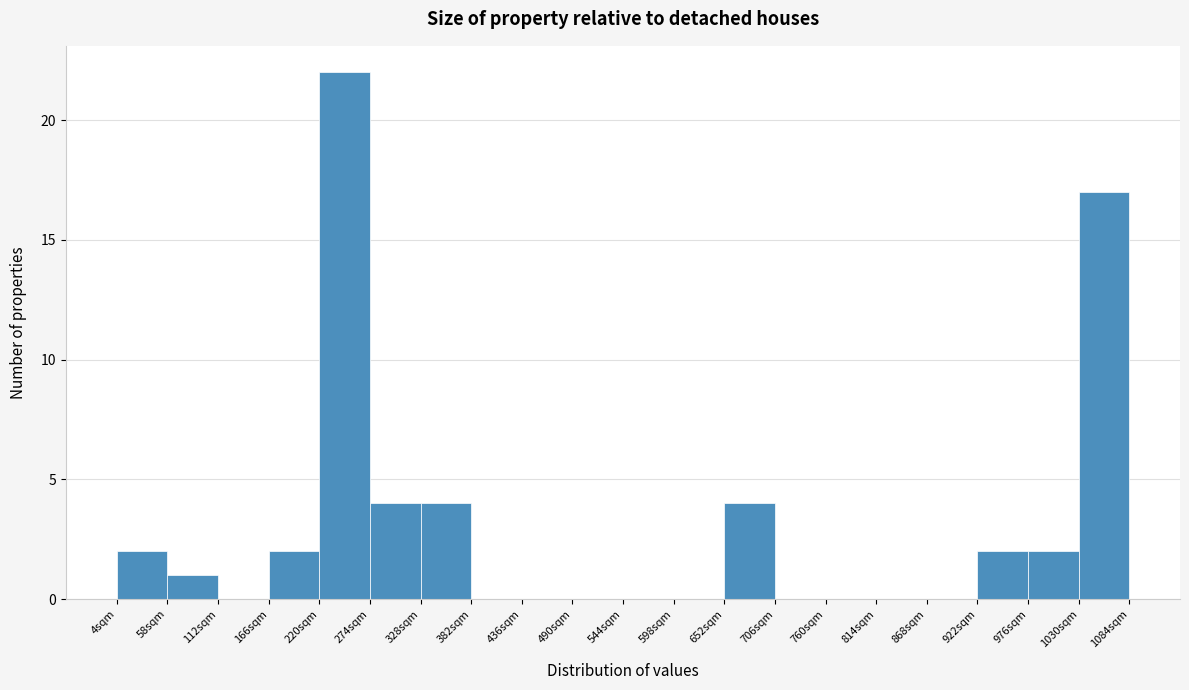

Which range on the x-axis has the tallest bar?

220 to 274